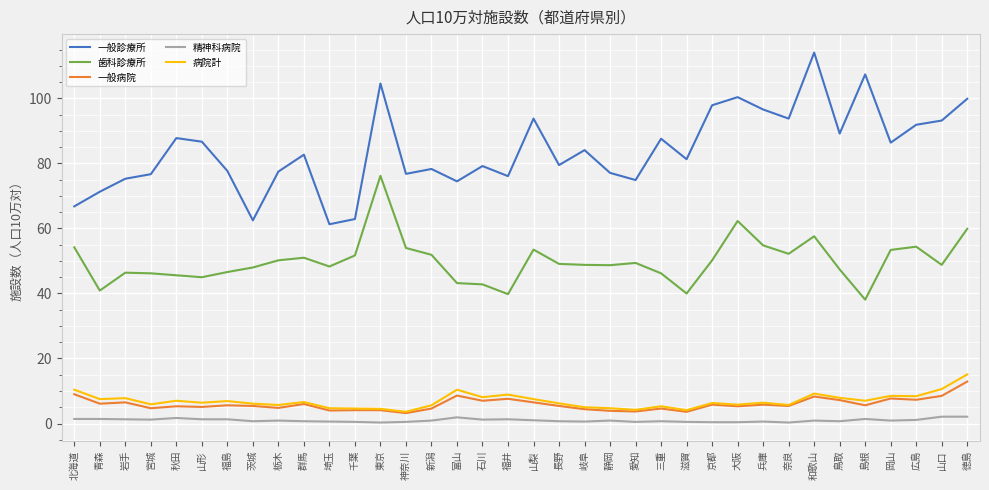

What is the total value across all series at 青森?

127.2